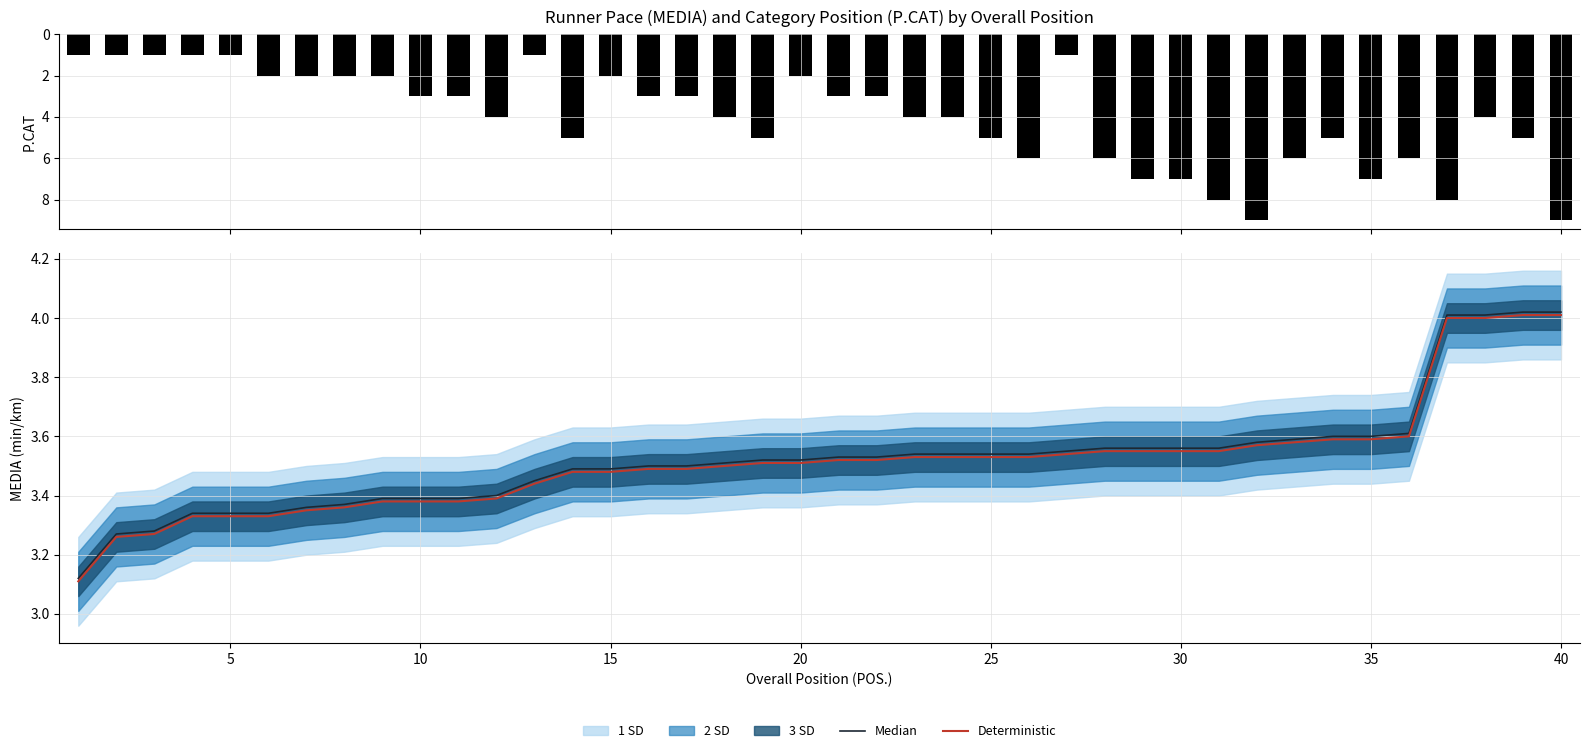

The Deterministic series shows 5.9 at 30. True or false?

False